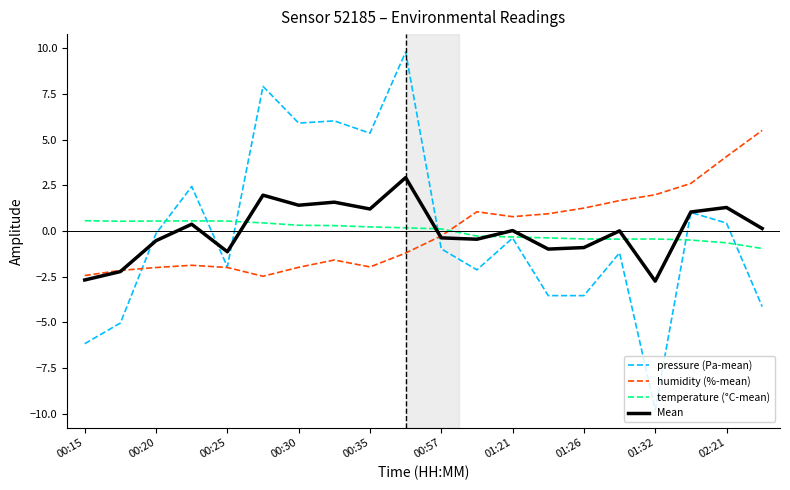

List the series in order of their peak value, highest first.

pressure (Pa-mean), humidity (%-mean), Mean, temperature (°C-mean)